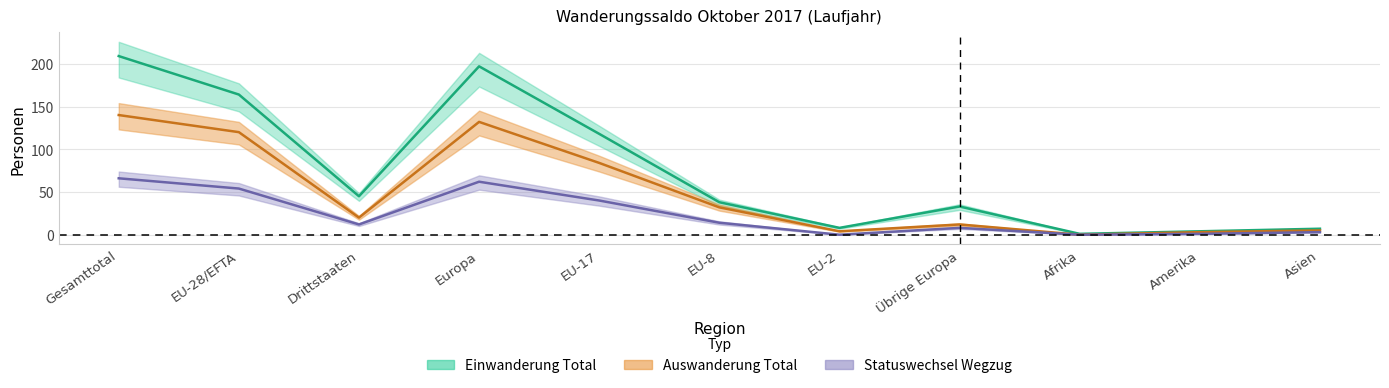

Reading right to left, transcribe all the data shown in this chart.

Einwanderung Total: Asien=7	Amerika=4	Afrika=1	Übrige Europa=33	EU-2=8	EU-8=38	EU-17=118	Europa=197	Drittstaaten=45	EU-28/EFTA=164	Gesamttotal=209
Auswanderung Total: Asien=5	Amerika=3	Afrika=0	Übrige Europa=12	EU-2=4	EU-8=32	EU-17=84	Europa=132	Drittstaaten=20	EU-28/EFTA=120	Gesamttotal=140
Total Zuzug: Asien=3	Amerika=1	Afrika=0	Übrige Europa=8	EU-2=0	EU-8=14	EU-17=40	Europa=62	Drittstaaten=12	EU-28/EFTA=54	Gesamttotal=66